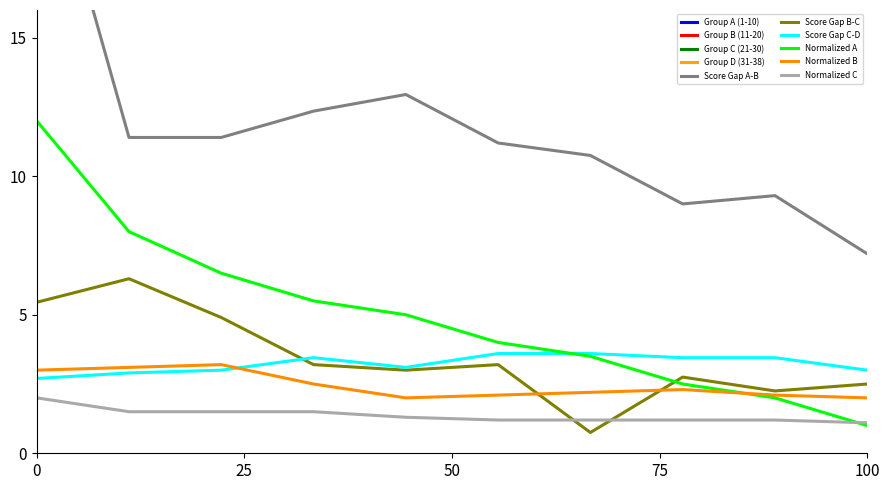

Which series has the largest range (max minus min)?

Top 10 Scores